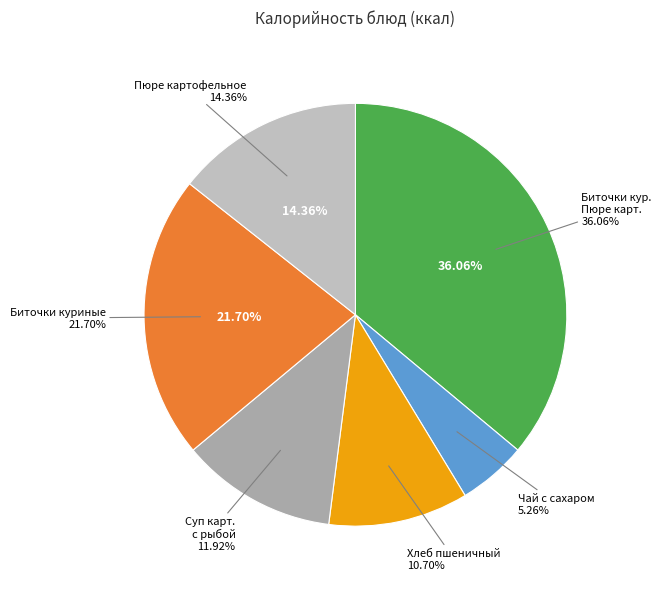

What is the smallest slice in the pie chart?

Чай с сахаром